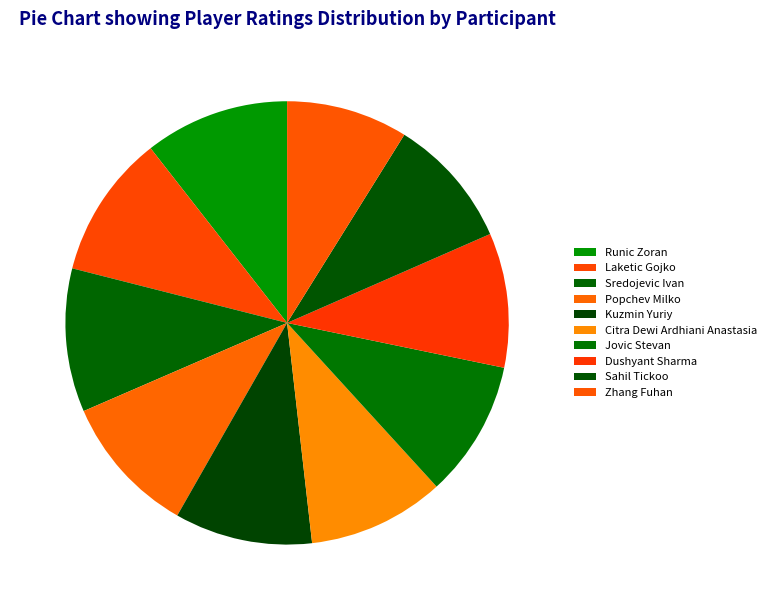

How many segments does this pie chart have?

10